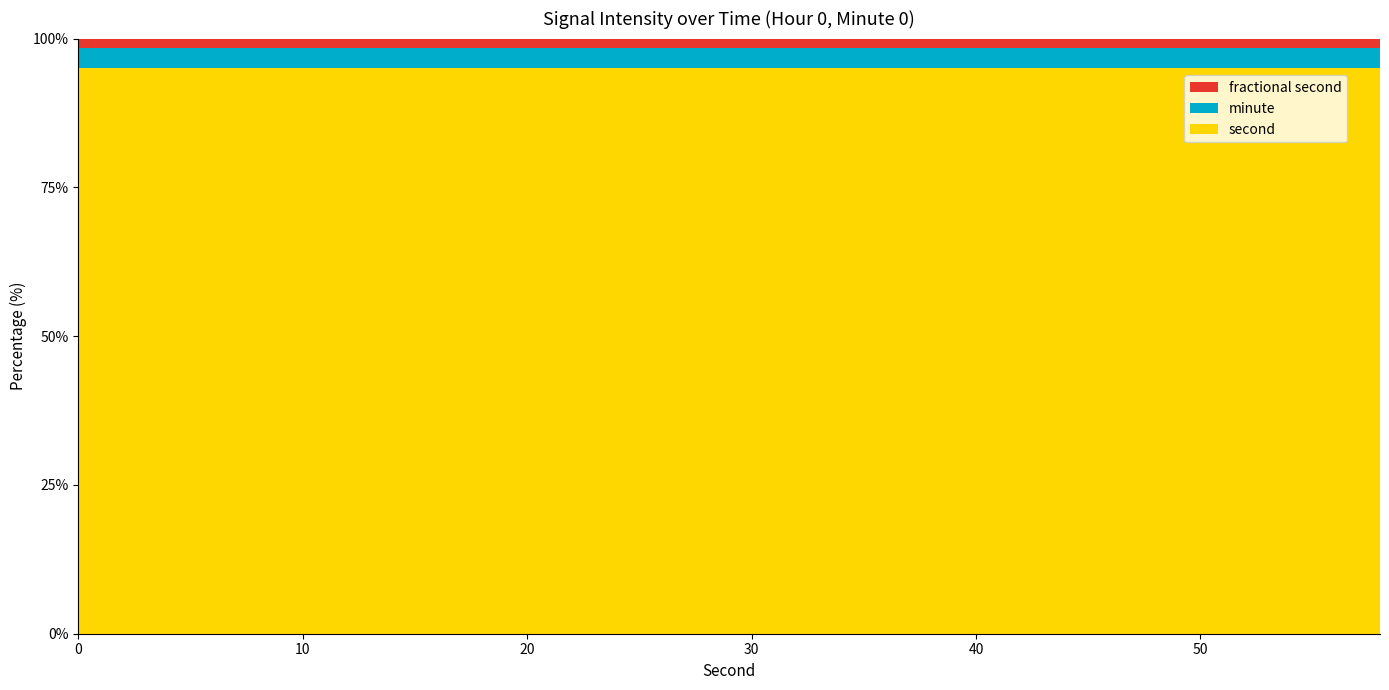

What is the maximum value for second?

95.0